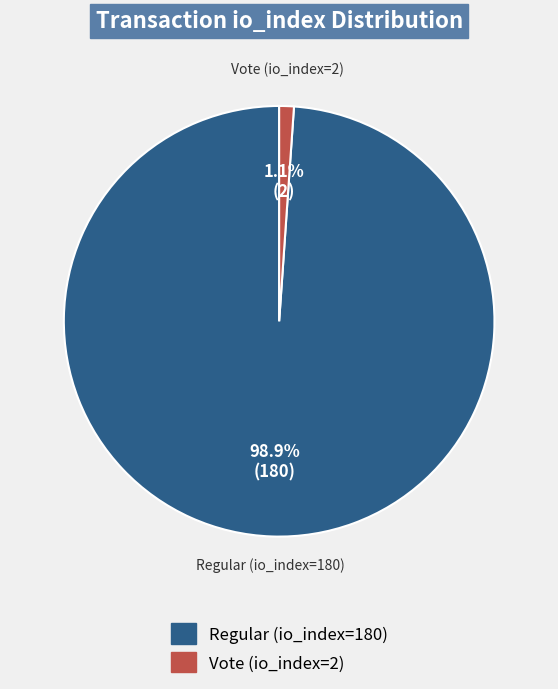

Rank the categories by value from highest to lowest.

Regular (io_index=180), Vote (io_index=2)